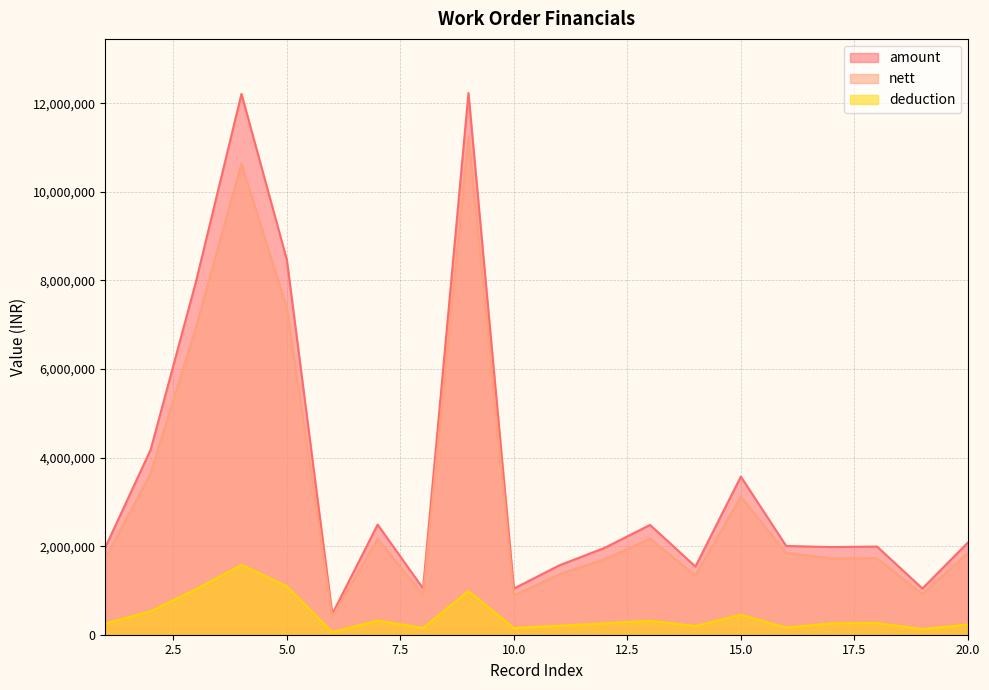

At which category is the sum across all series the highest?

9